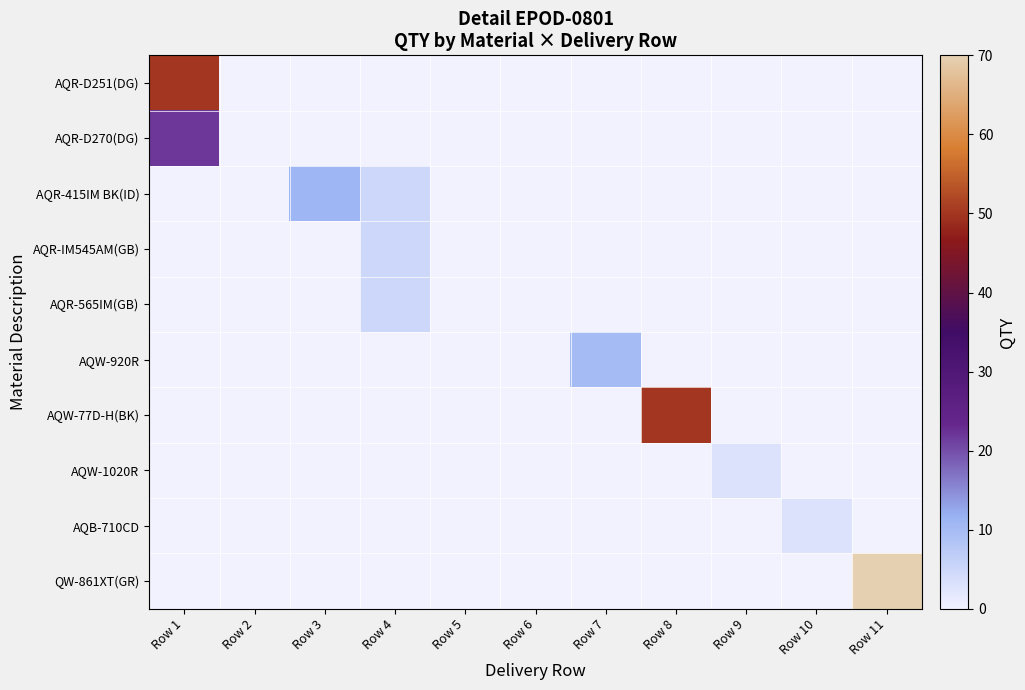

What is the total value across all series at Row 4?

15